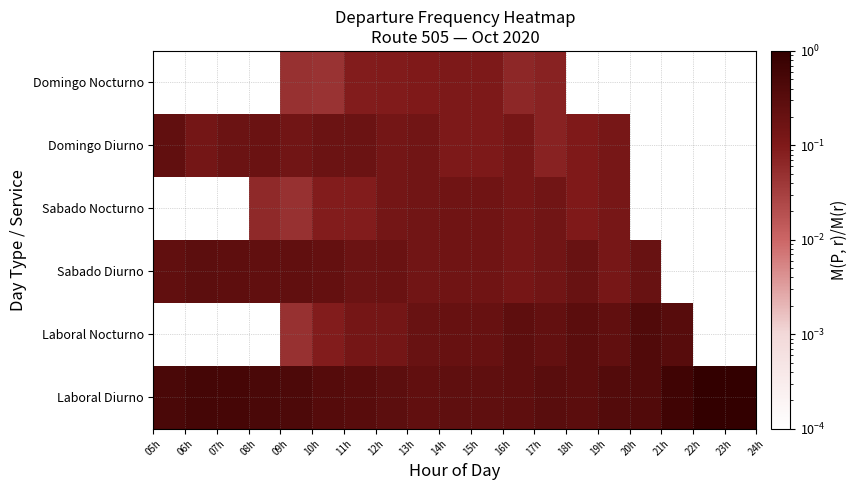

Reading left to right, list all the values displayed in this chart.

Laboral Diurno: 0.5	0.6	0.5	0.5	0.5	0.4	0.3	0.3	0.2	0.3	0.3	0.3	0.3	0.3	0.4	0.4	0.7	1.0	1.0
Laboral Nocturno: 0.0	0.0	0.0	0.0	0.1	0.1	0.1	0.1	0.2	0.2	0.2	0.3	0.2	0.3	0.2	0.4	0.3	0.0	0.0
Sabado Diurno: 0.2	0.3	0.3	0.2	0.2	0.2	0.2	0.2	0.1	0.2	0.2	0.1	0.2	0.2	0.1	0.2	0.0	0.0	0.0
Sabado Nocturno: 0.0	0.0	0.0	0.1	0.1	0.1	0.1	0.1	0.1	0.2	0.2	0.1	0.2	0.1	0.1	0.0	0.0	0.0	0.0
Domingo Diurno: 0.2	0.1	0.2	0.2	0.1	0.2	0.2	0.1	0.1	0.1	0.1	0.1	0.1	0.1	0.1	0.0	0.0	0.0	0.0
Domingo Nocturno: 0.0	0.0	0.0	0.0	0.1	0.0	0.1	0.1	0.1	0.1	0.1	0.1	0.1	0.0	0.0	0.0	0.0	0.0	0.0